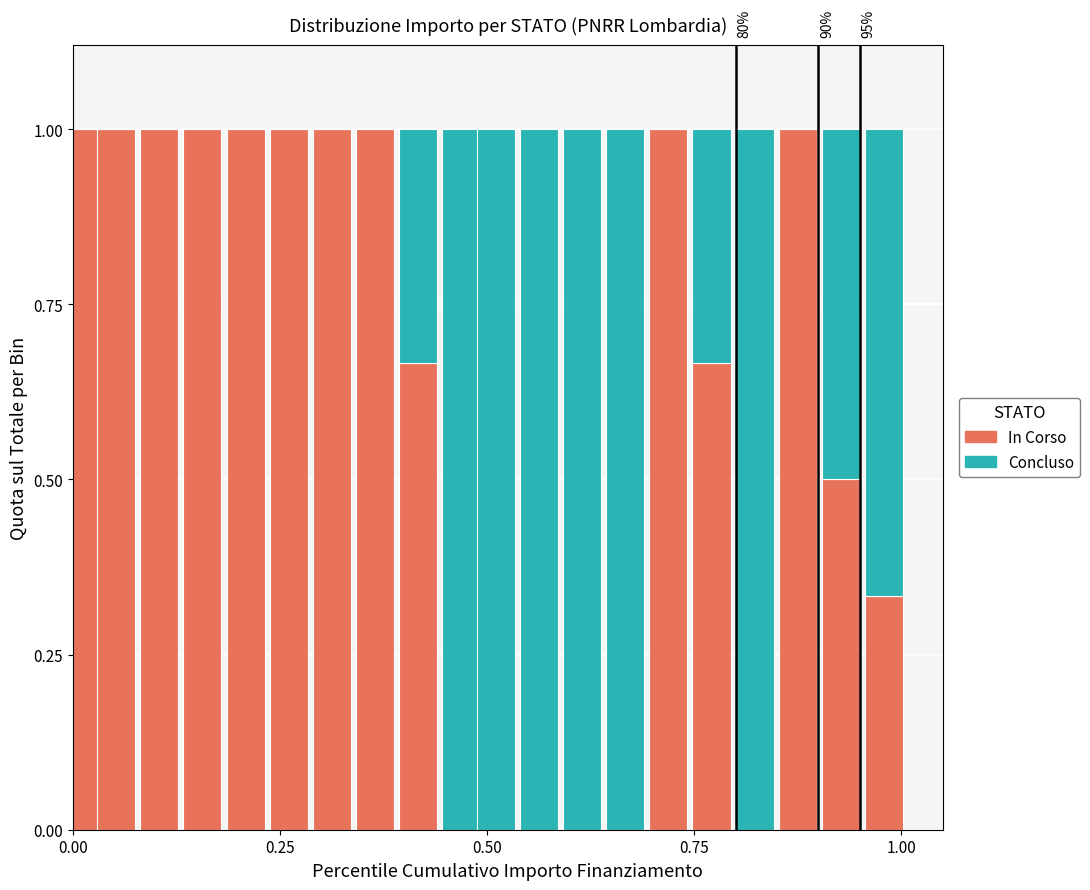

What is the maximum value for In Corso?

1.0